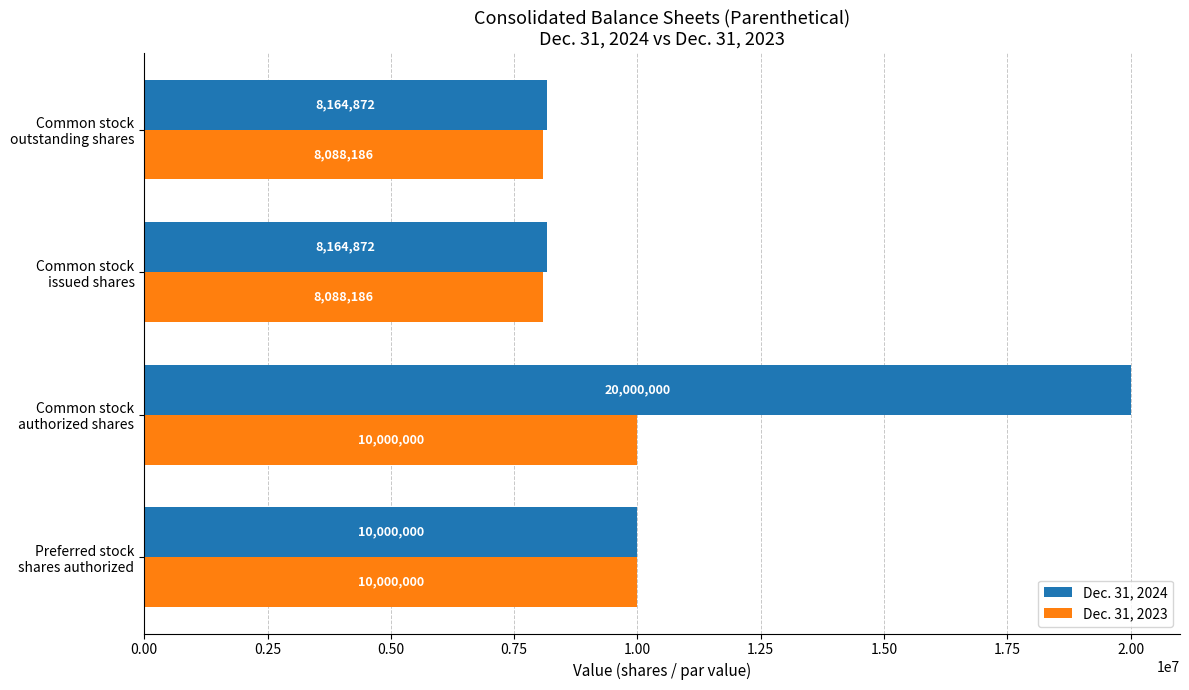

What is the minimum value for Dec. 31, 2023?

8088186